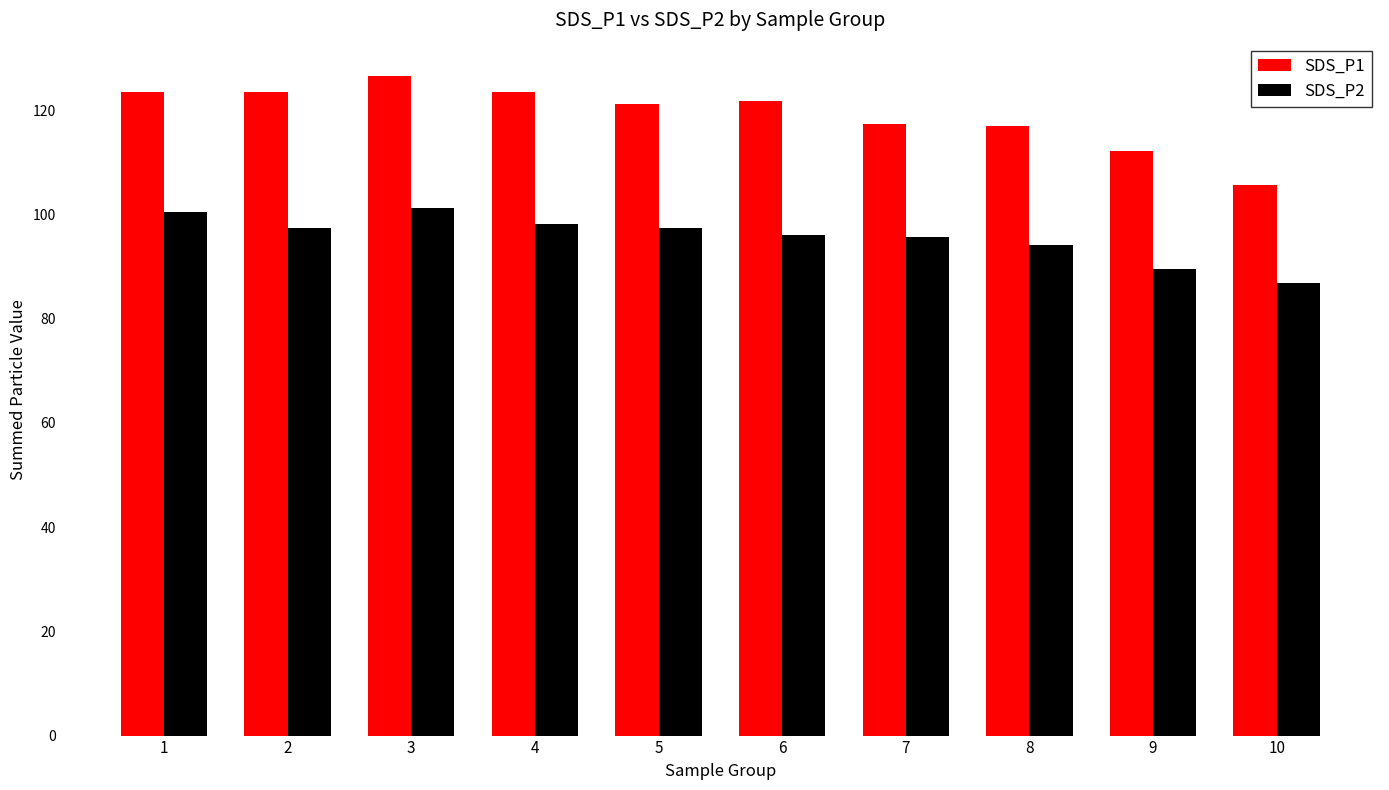

Are the bars horizontal?

No